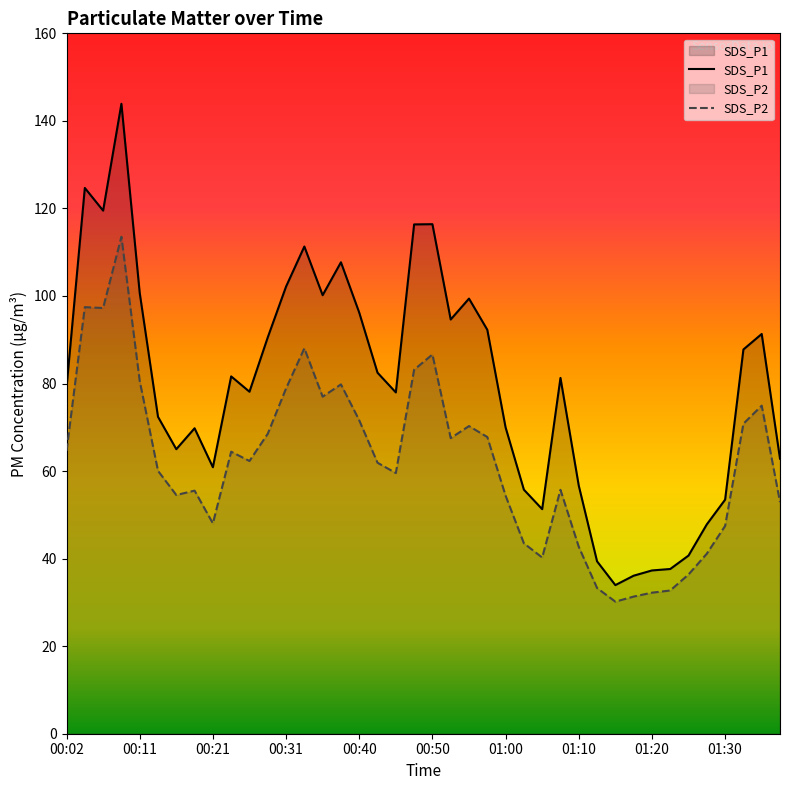

True or false: SDS_P1 and SDS_P2 cross at least once.

False